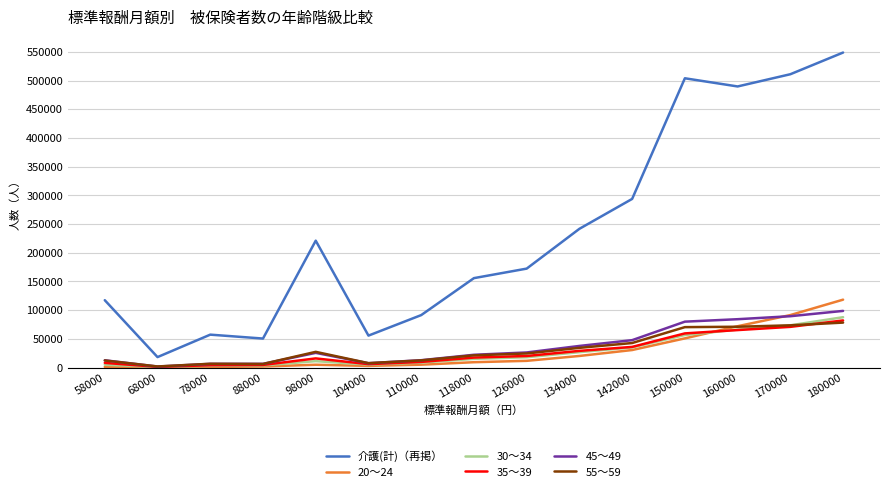

How many categories are shown in the chart?

15